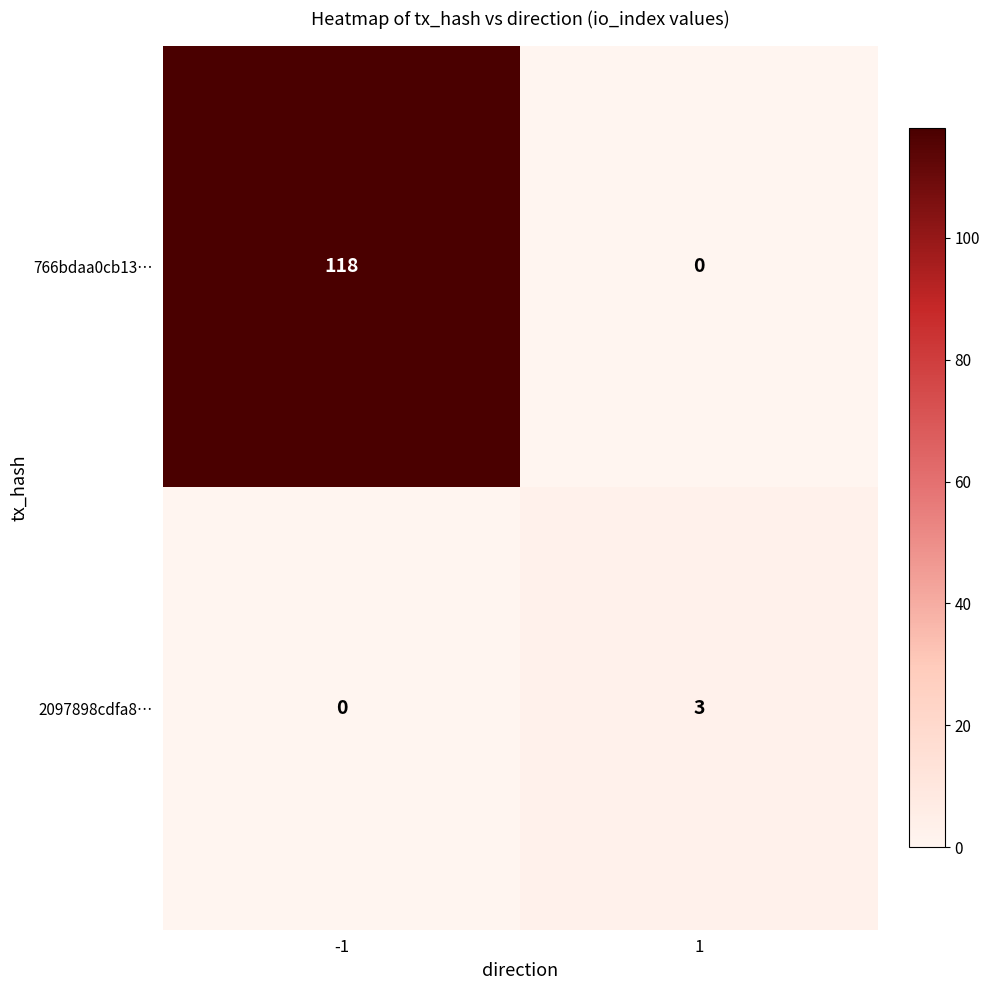

Rank the series by their maximum value, from highest to lowest.

766bdaa0cb13…, 2097898cdfa8…